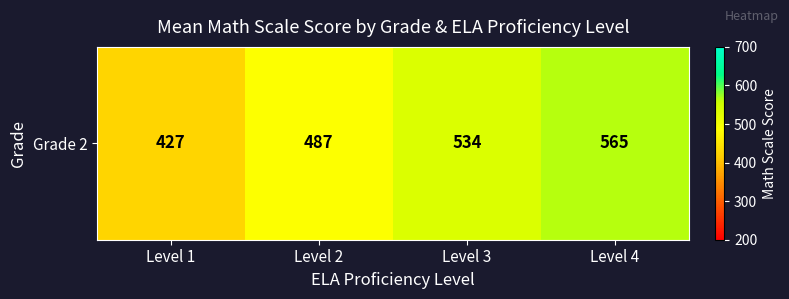

The value at Level 1 is 566.2. True or false?

False